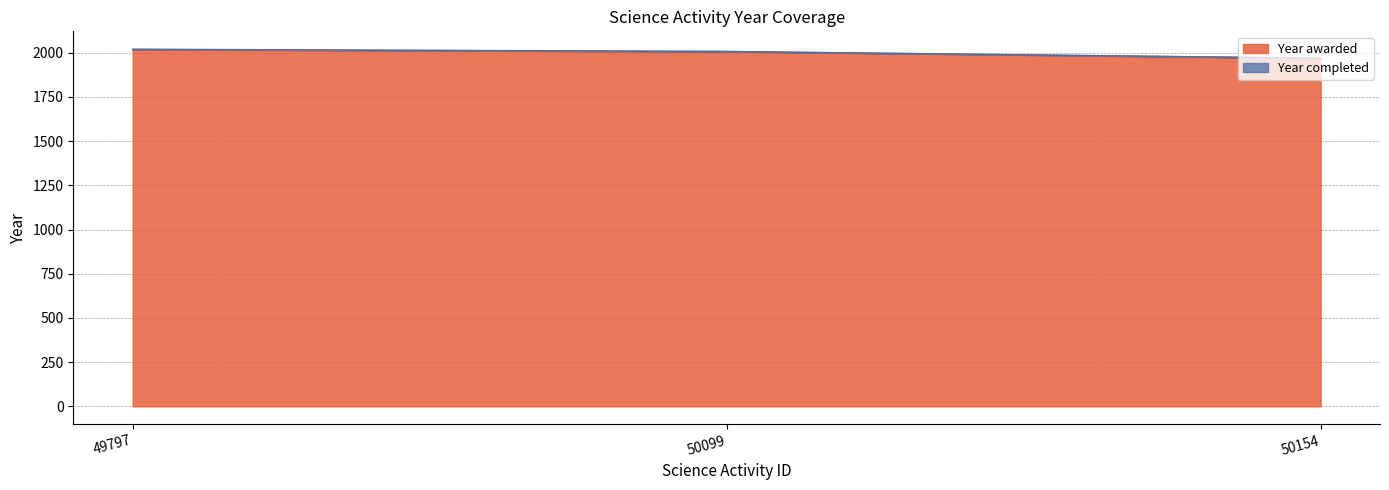

Does the chart have visible grid lines?

Yes